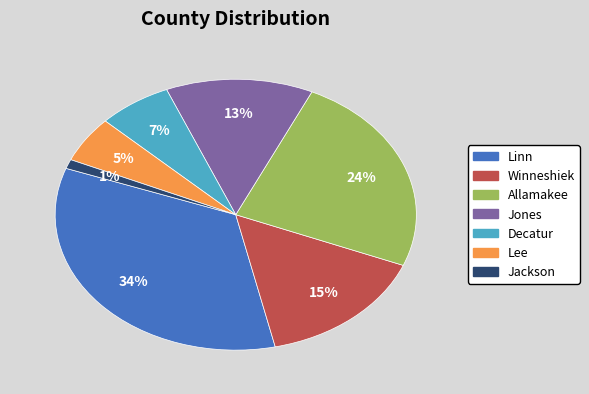

How many slices are in this pie chart?

7